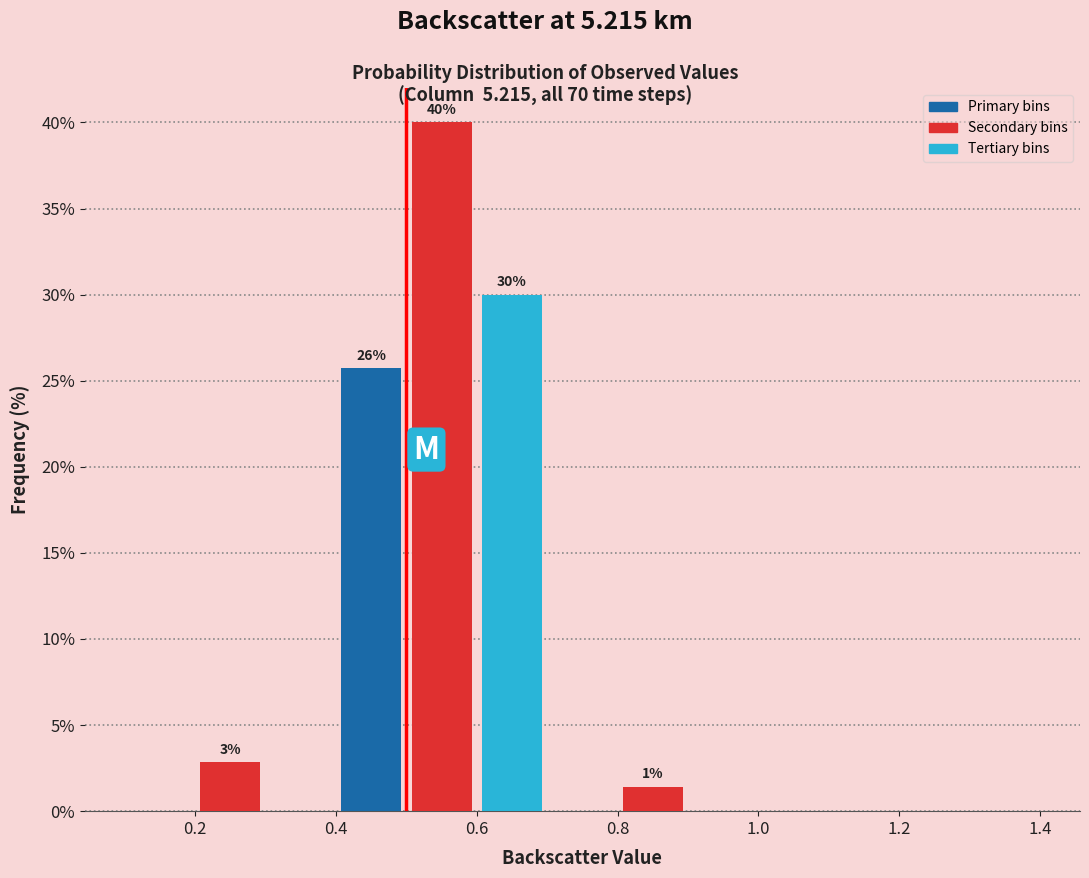

Which range on the x-axis has the tallest bar?

0.5 to 0.6